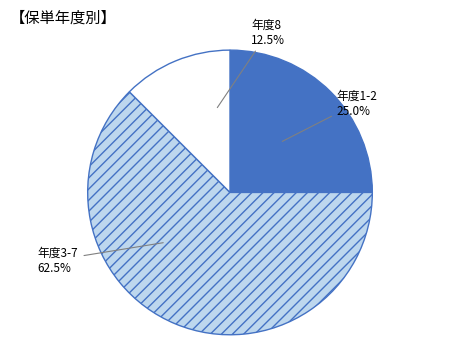

Is there any slice that represents more than half of the pie?

Yes